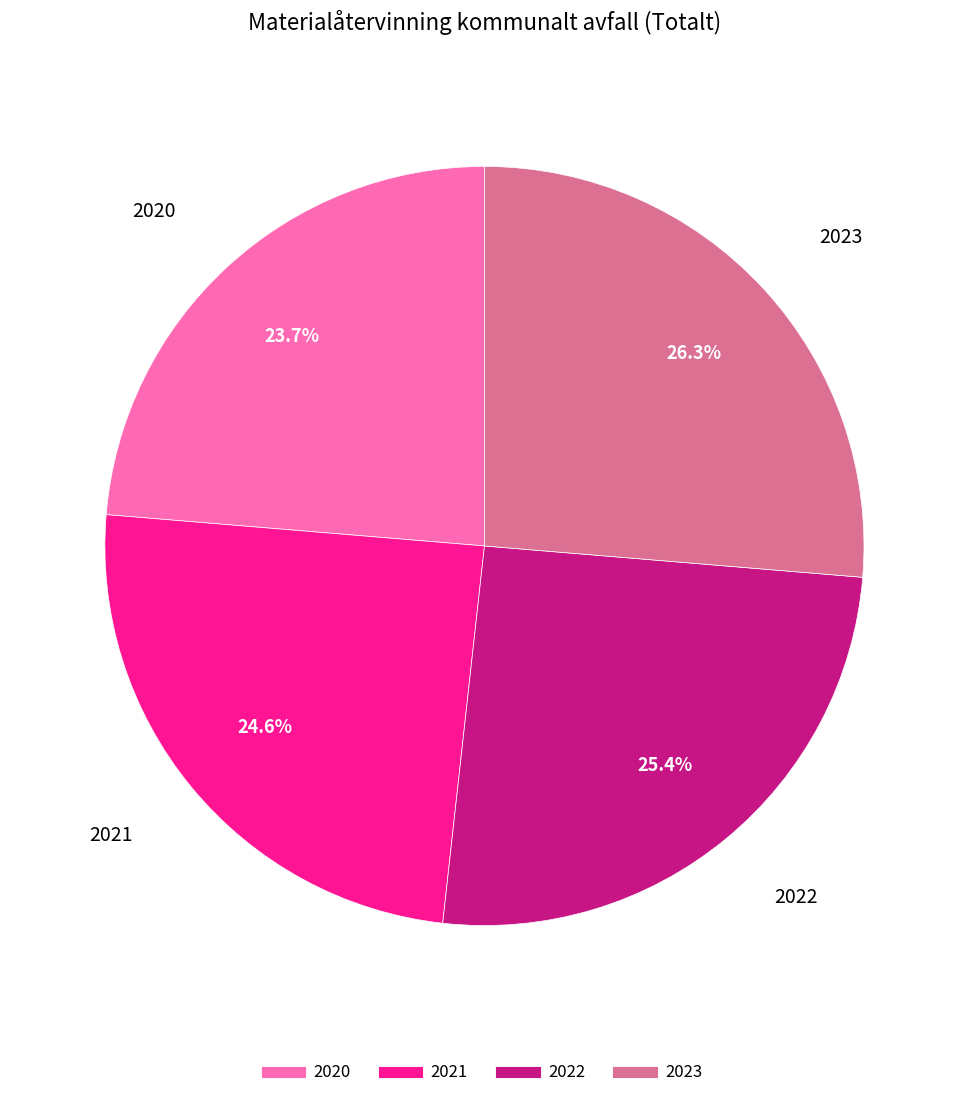

Is 2021 the majority of the pie?

No